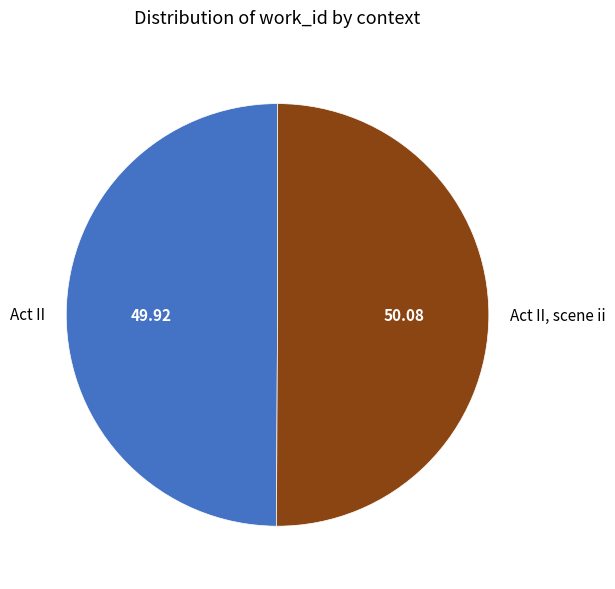

Is the sum of Act II and Act II, scene ii greater than half?

Yes